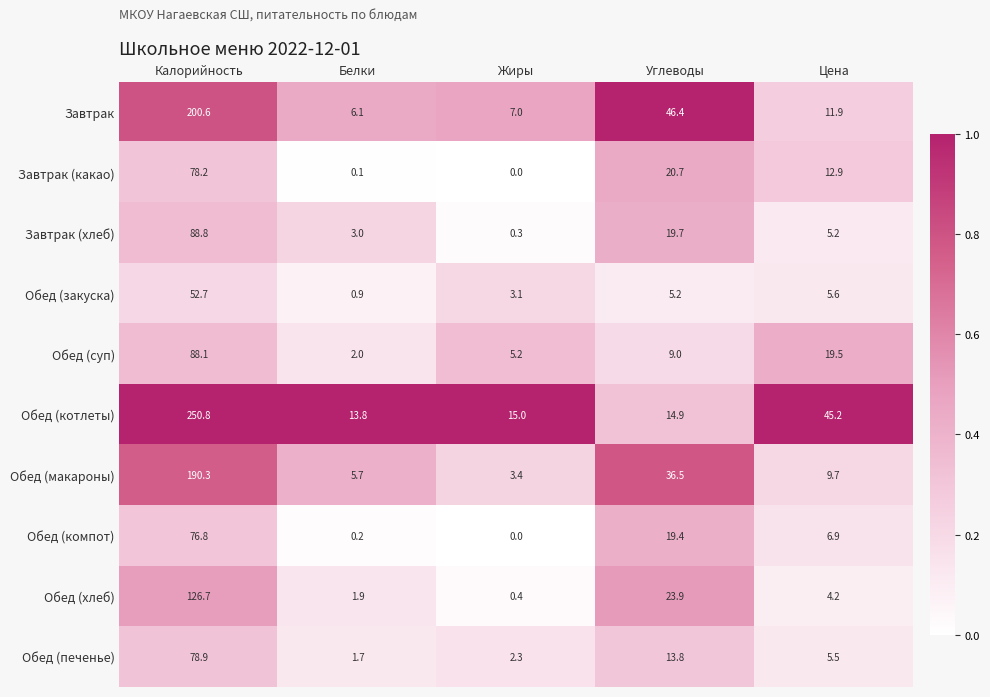

Which label corresponds to the smallest value in the chart?

Жиры